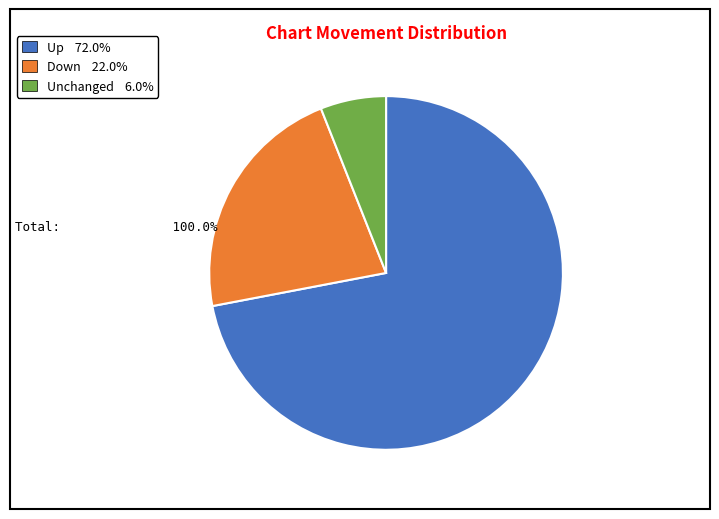

Is the sum of Unchanged 6.0% and Up 72.0% greater than half?

Yes